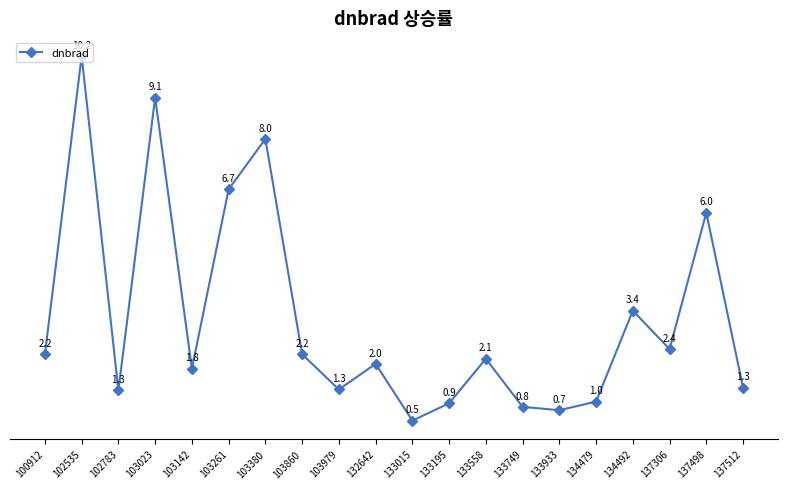

Does the chart display data point markers on the line(s)?

Yes